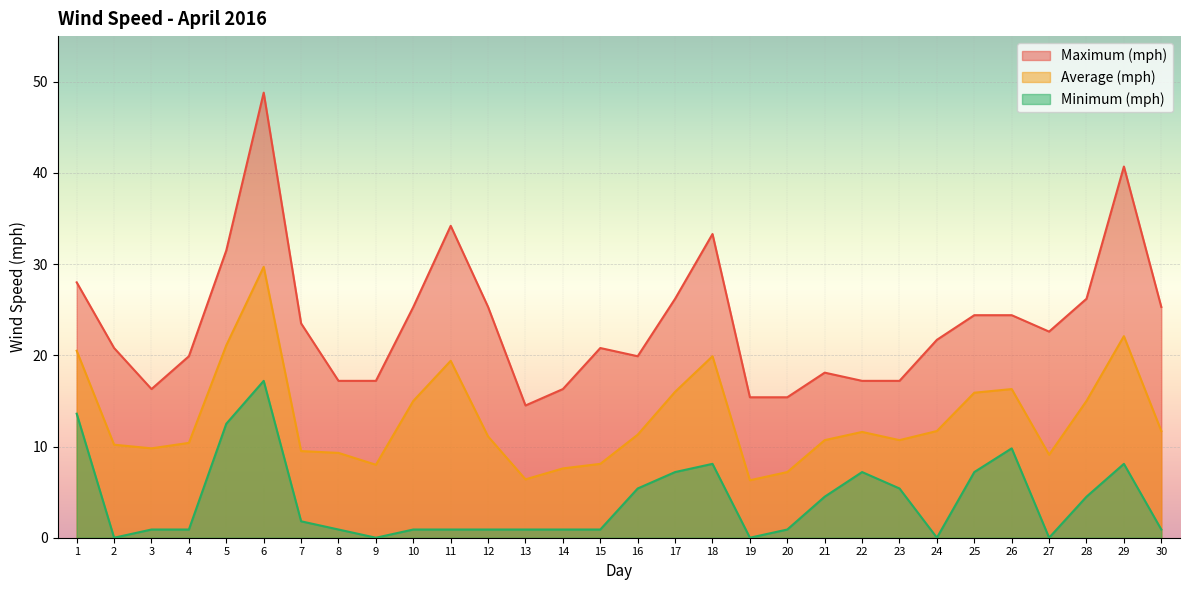

True or false: Maximum (mph) and Average (mph) cross at least once.

False